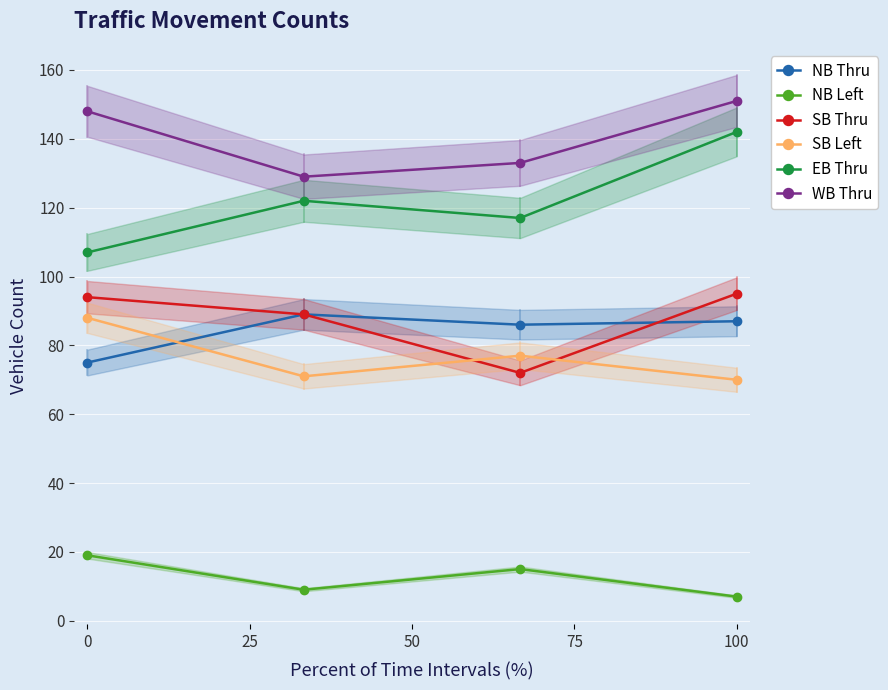

What is the difference between the NB Left values at 100 and 0?

12